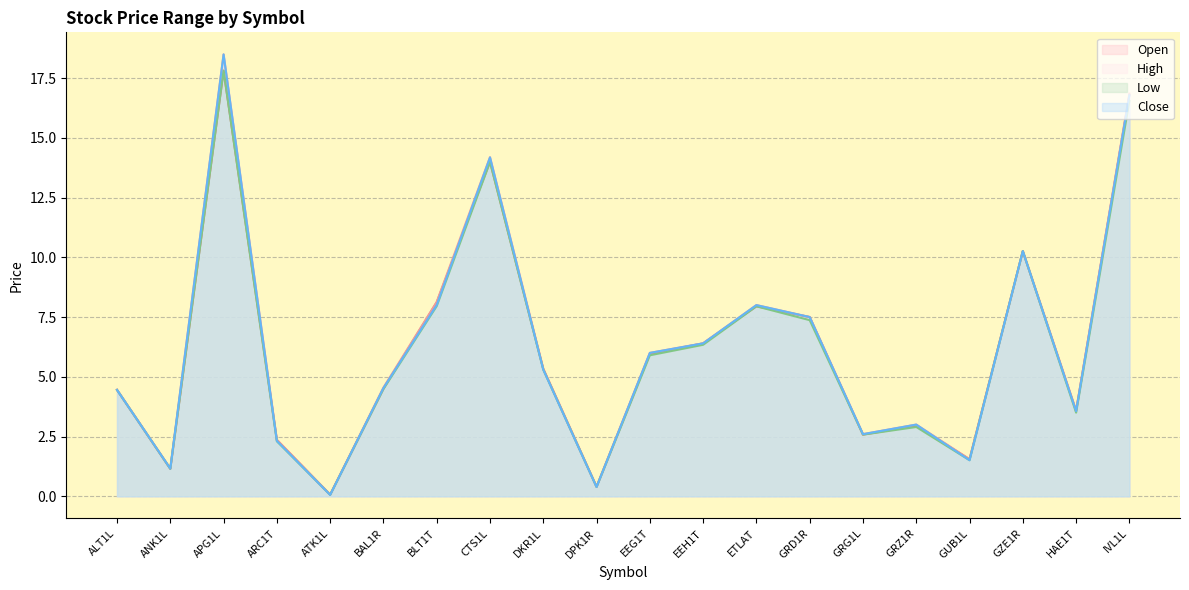

What position from the left is ALT1L?

1